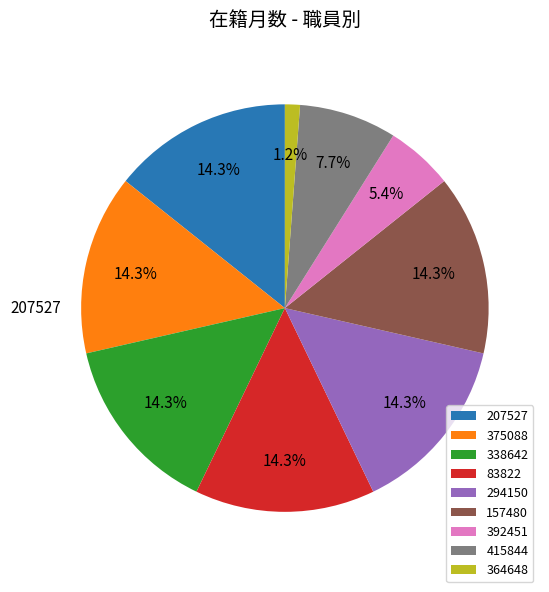

To the nearest percent, what is the difference between the largest and smallest slice percentages?

13%